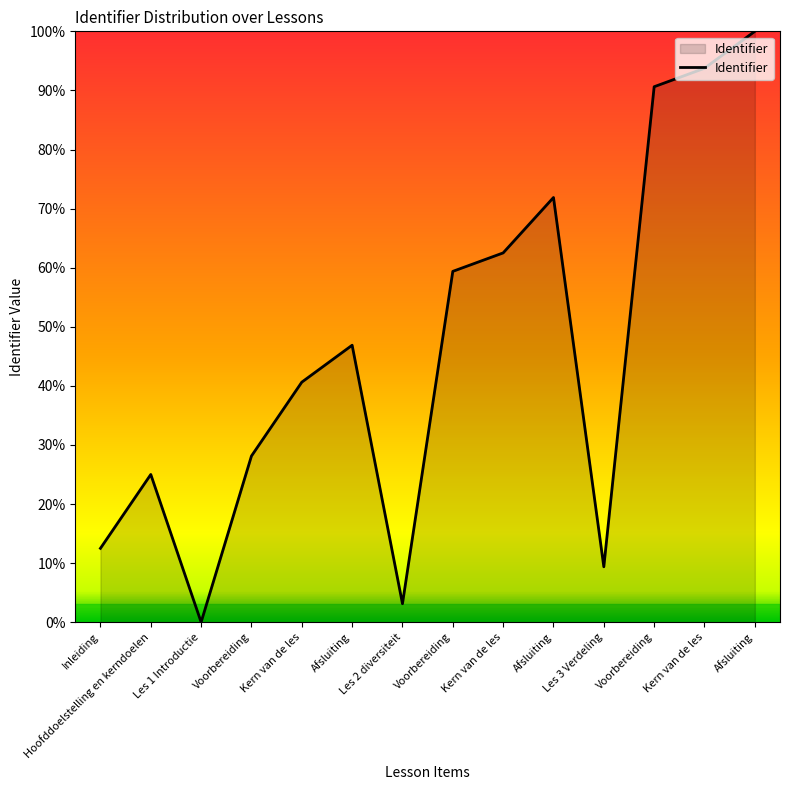

What is the label of the 4th point from the left?

Voorbereiding